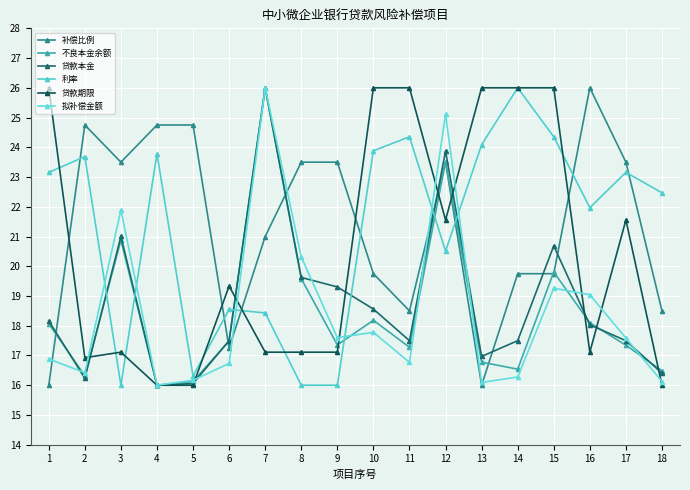

Which series changed the most between 3 and 13?

贷款期限